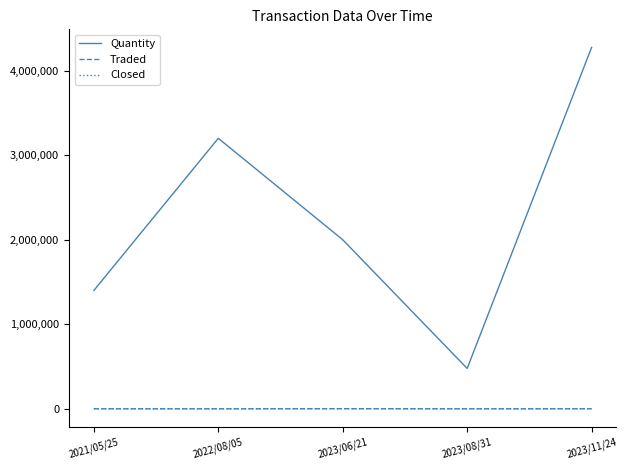

At which category is the sum across all series the highest?

2023/11/24